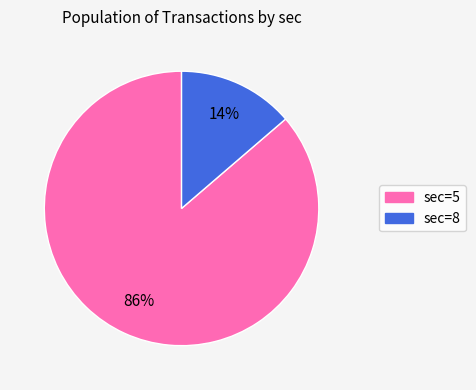

Is there a majority slice in this chart?

Yes